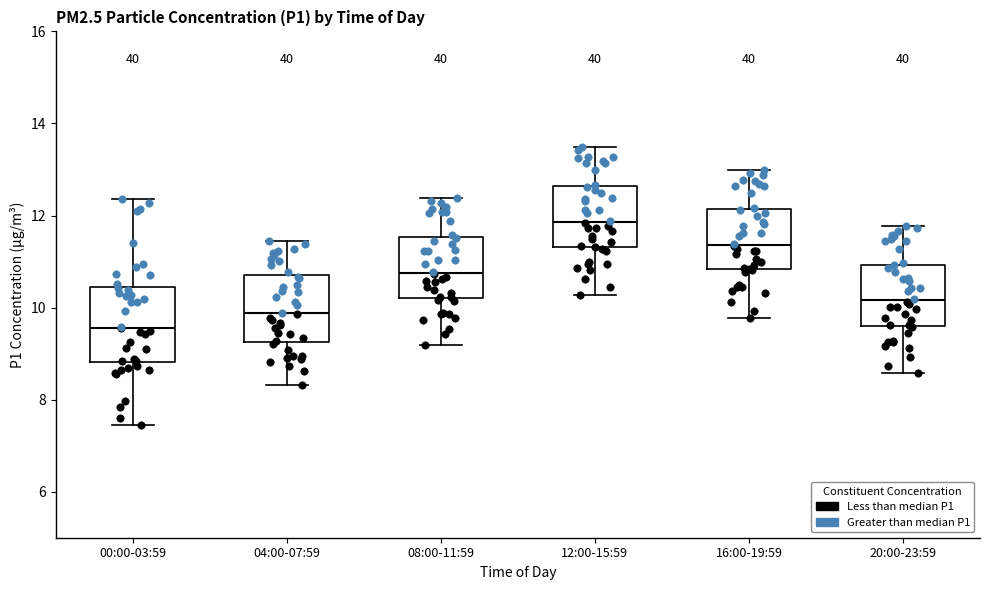

Reading left to right, read every box against the y-axis: the position of its median line, the range the box covers, and the ends of its whiskers. The values are not printed on the chart, so give them approximately, as read against the axis.

00:00-03:59: median 9.6, box 8.8 to 10.4, whiskers 7.4 to 12.4
04:00-07:59: median 9.8, box 9.2 to 10.6, whiskers 8.4 to 11.4
08:00-11:59: median 10.8, box 10.2 to 11.6, whiskers 9.2 to 12.4
12:00-15:59: median 11.8, box 11.4 to 12.6, whiskers 10.2 to 13.4
16:00-19:59: median 11.4, box 10.8 to 12.2, whiskers 9.8 to 13.0
20:00-23:59: median 10.2, box 9.6 to 11.0, whiskers 8.6 to 11.8